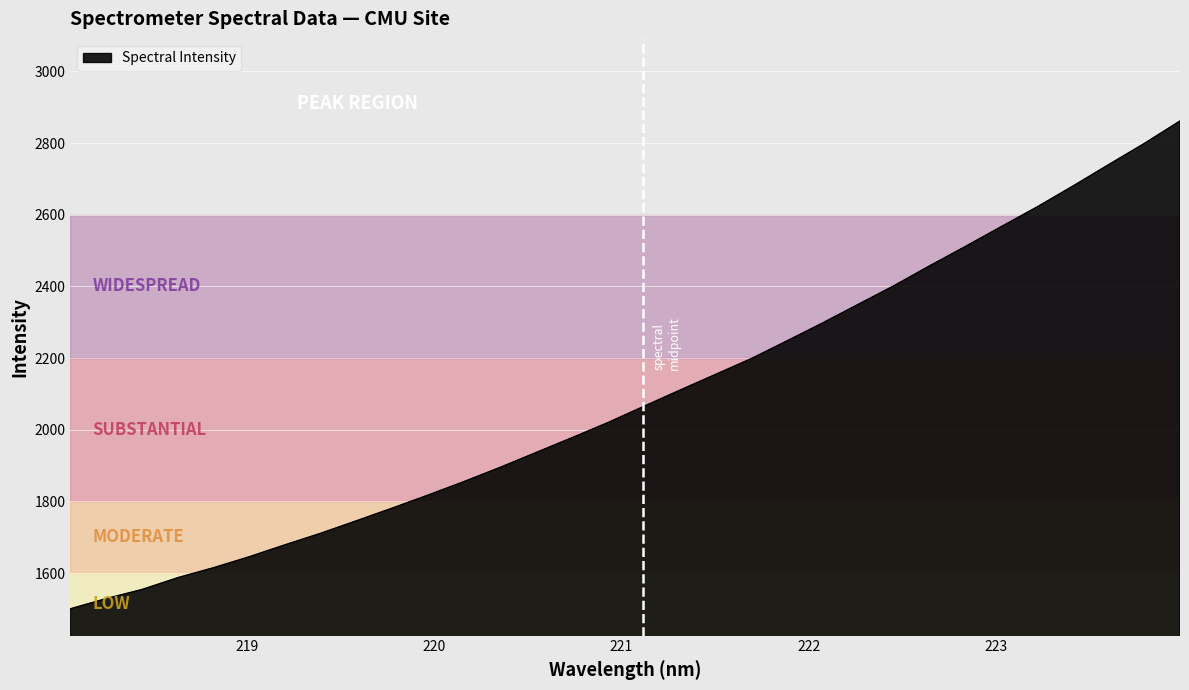

What is the average value?

2091.4